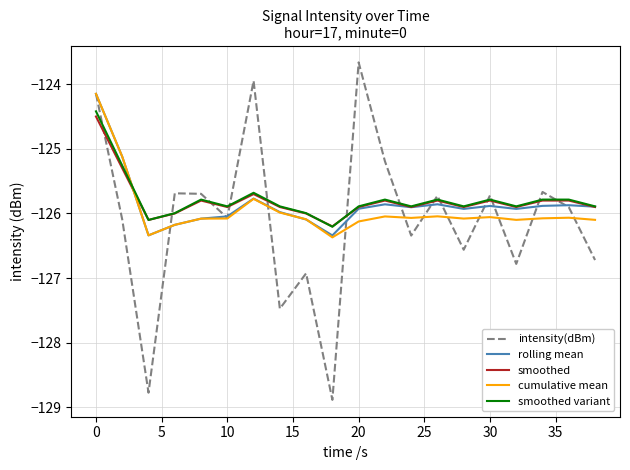

In smoothed, how many points are lower than both neighbors (excluding endpoints)?

6